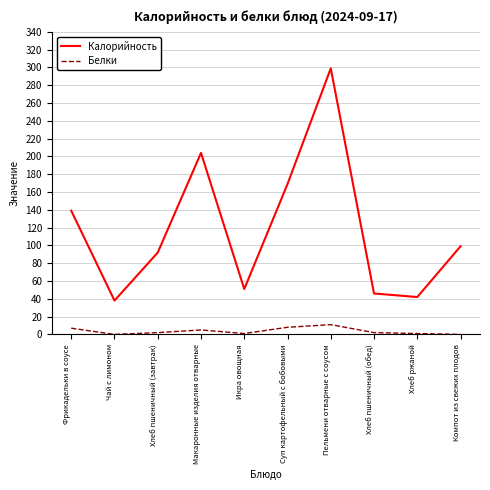

What is the sum of the Белки values at Хлеб пшеничный (обед) and Суп картофельный с бобовыми?

10